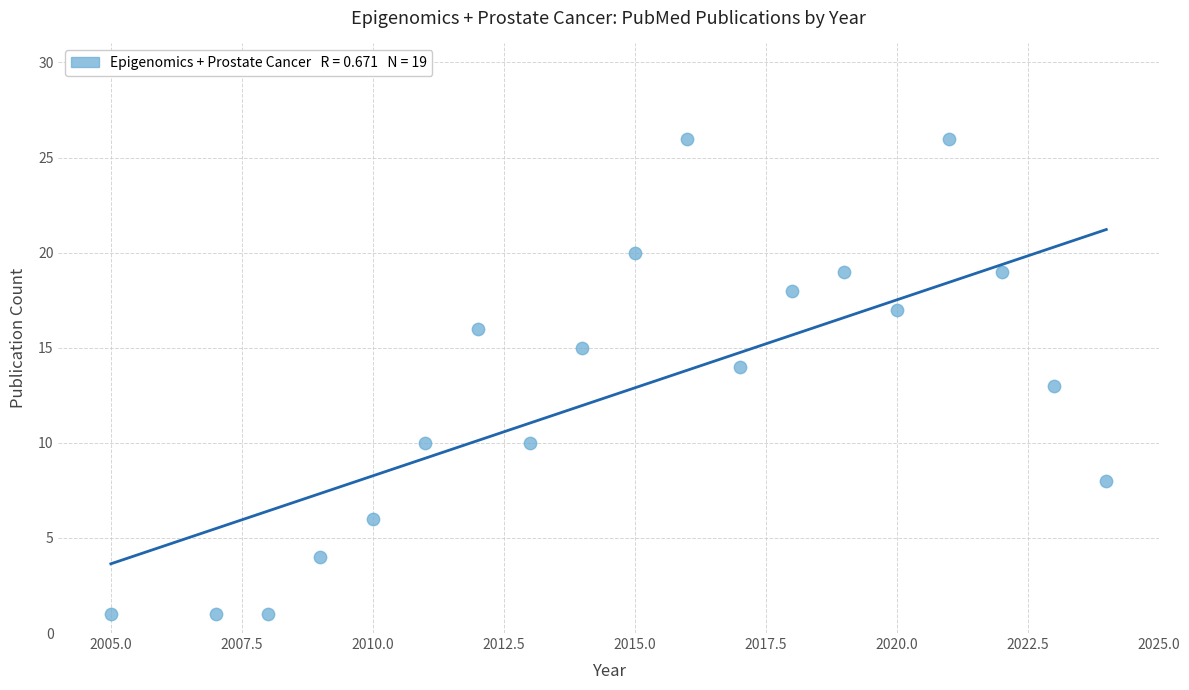

What is the range of X values (max minus min)?

19